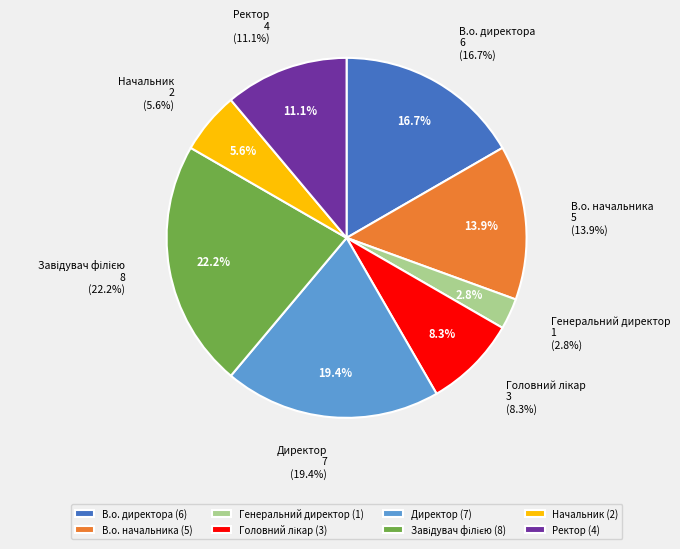

Count the number of slices in the pie.

8